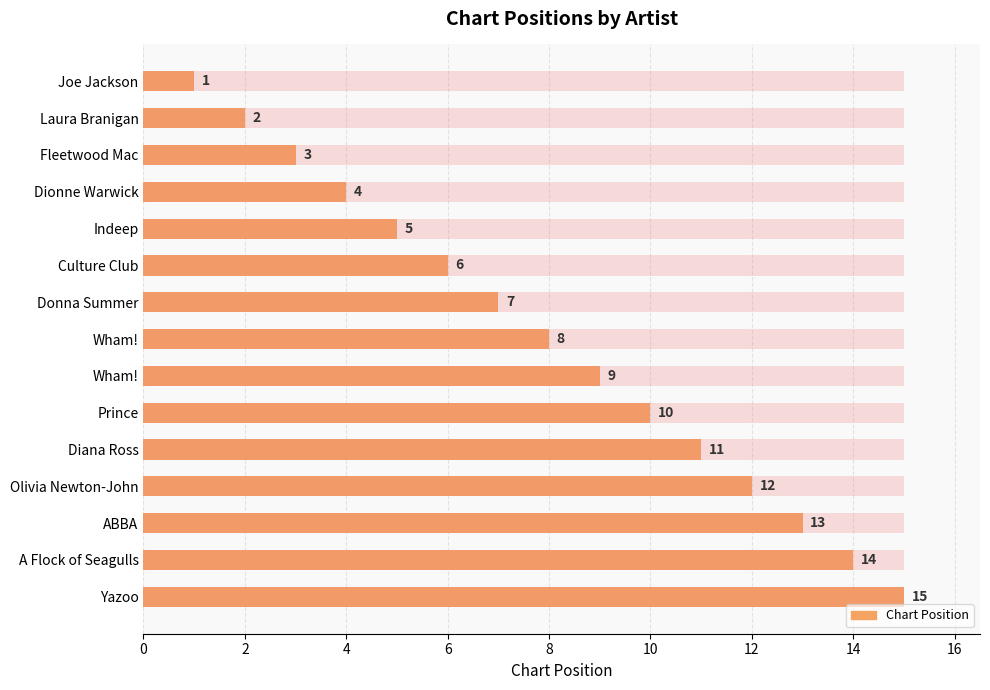

Reading left to right, transcribe all the data shown in this chart.

1	2	3	4	5	6	7	8	9	10	11	12	13	14	15